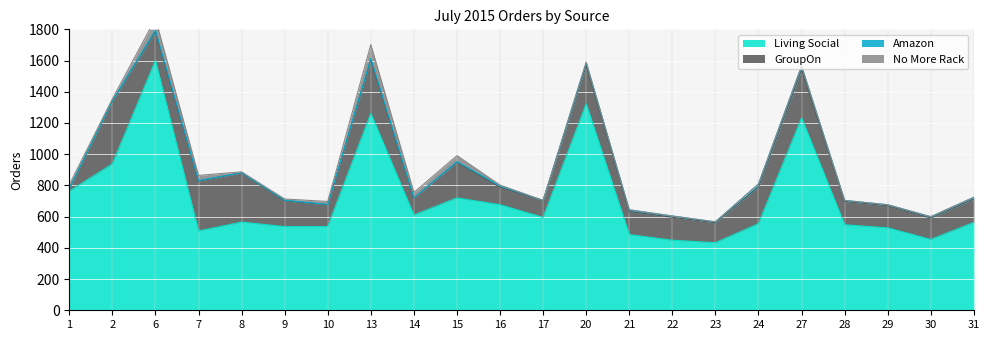

True or false: GroupOn and Living Social cross at least once.

False